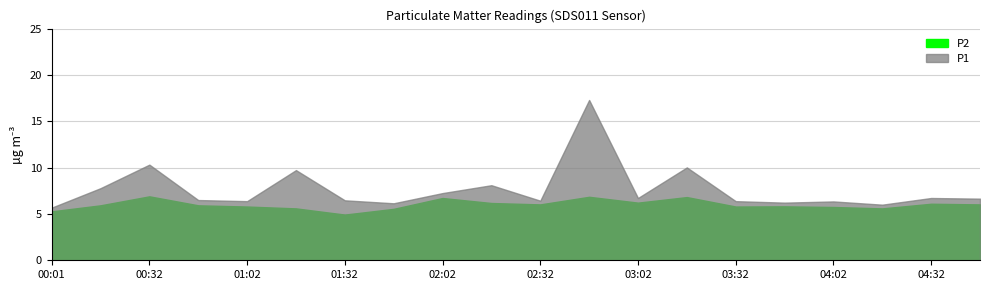

Which series has the widest spread of values?

P1